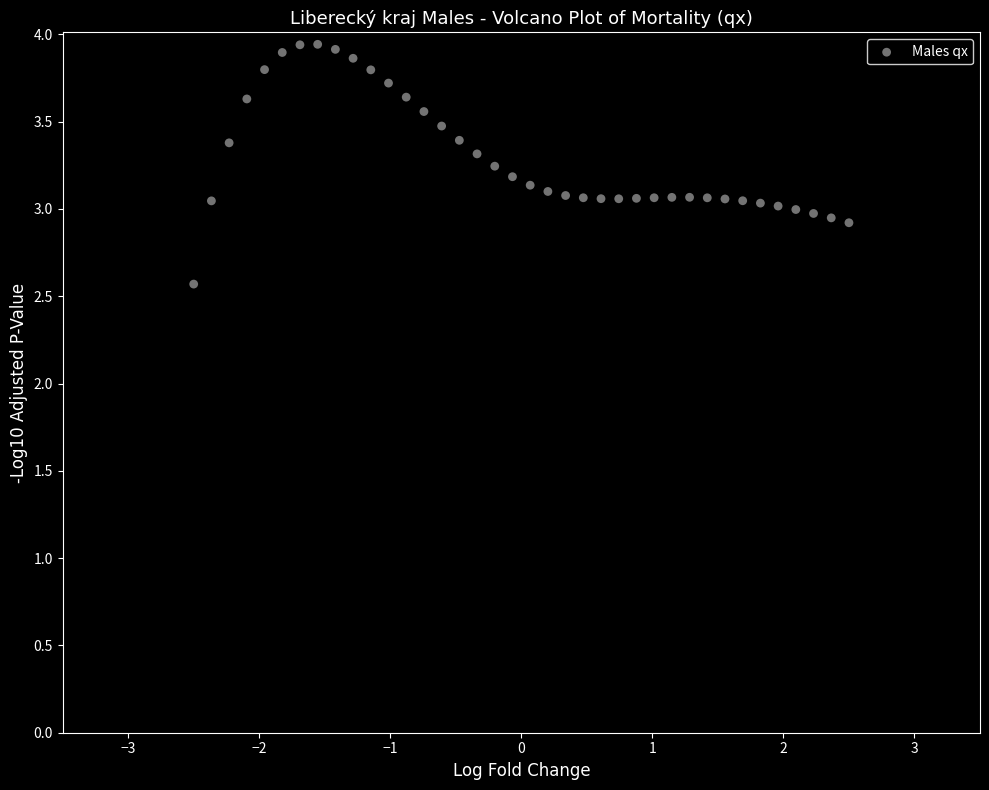

What is the range of Y values (max minus min)?

1.4